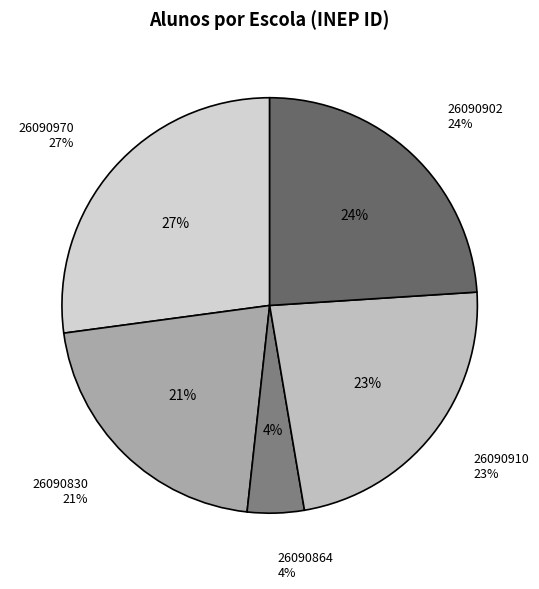

What is the smallest slice in the pie chart?

26090864
(14)